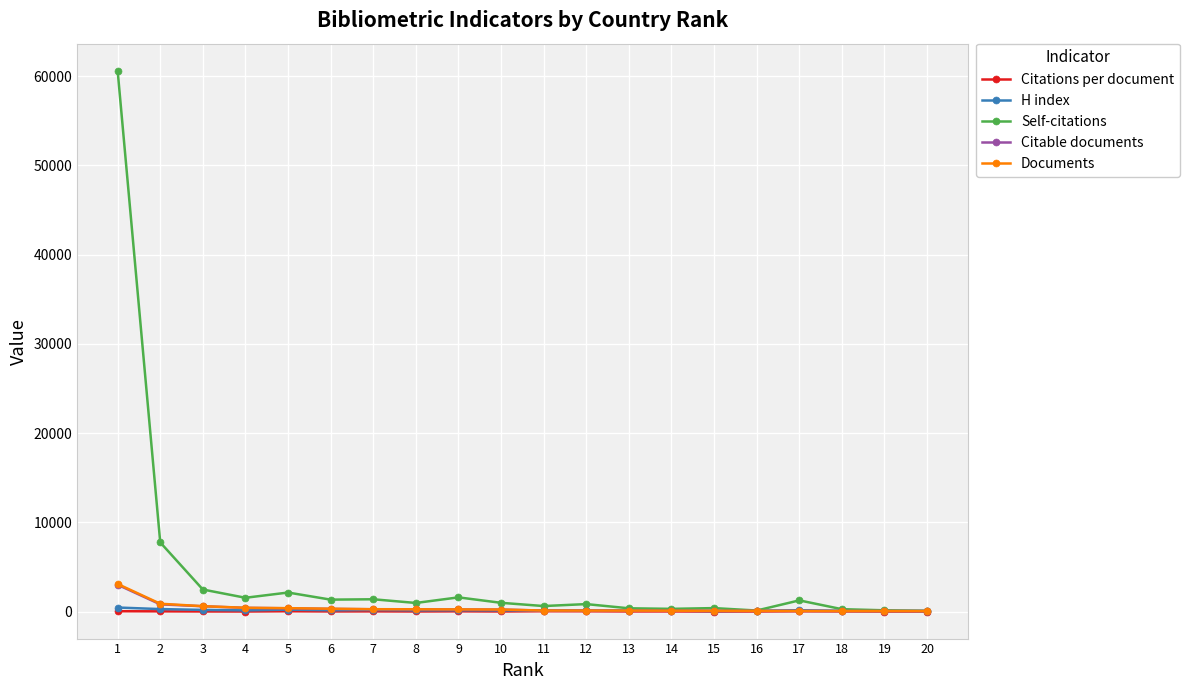

What is the minimum value for H index?

63.0